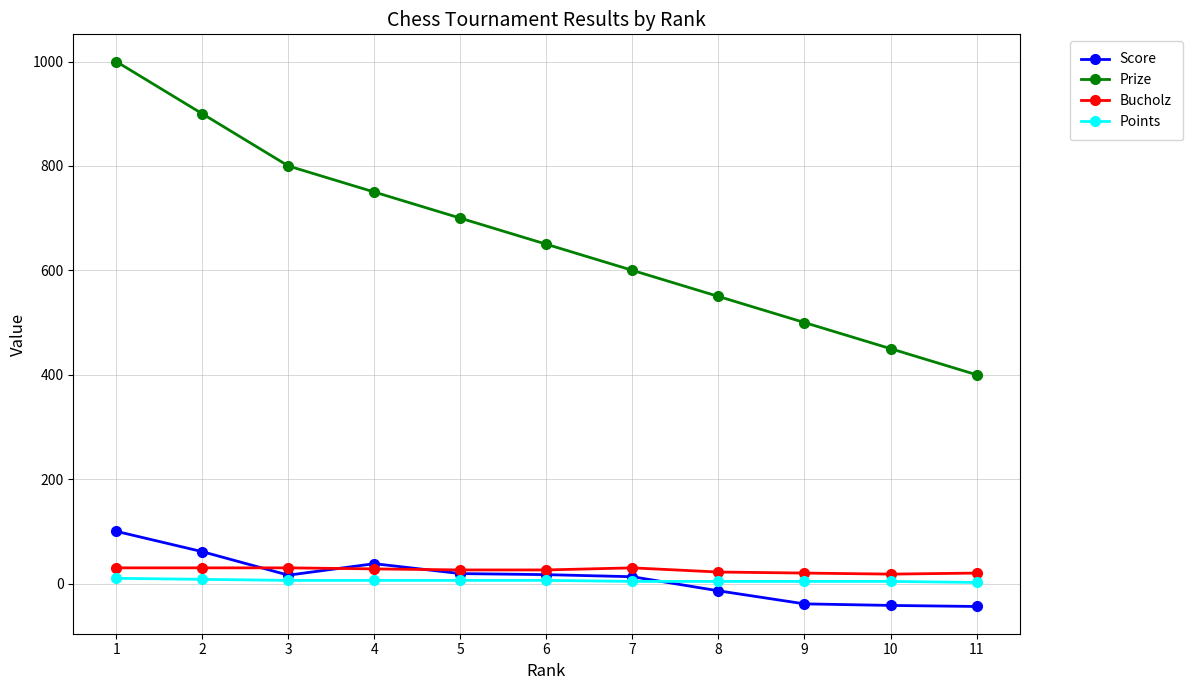

What is the difference between the second highest and second lowest values in the Score series?

103